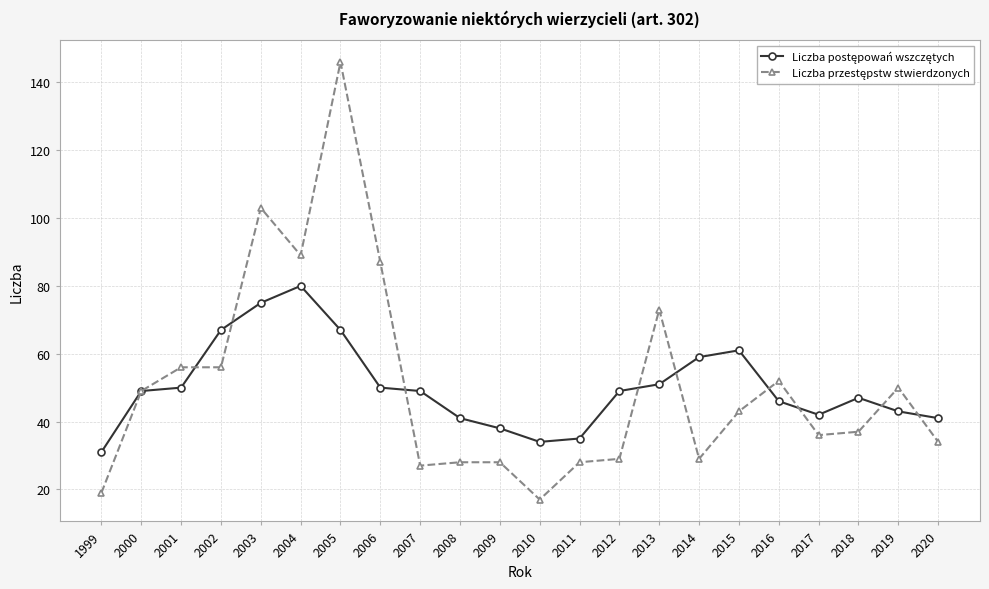

What is the smallest value displayed?

17